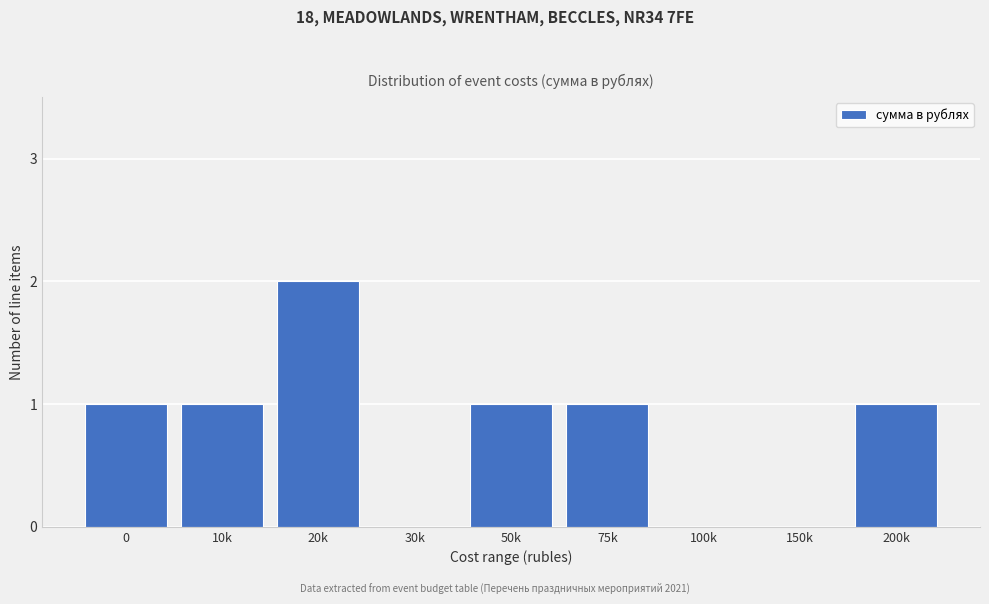

Reading left to right, list all the values displayed in this chart.

0=1	10k=1	20k=2	30k=0	50k=1	75k=1	100k=0	150k=0	200k=1